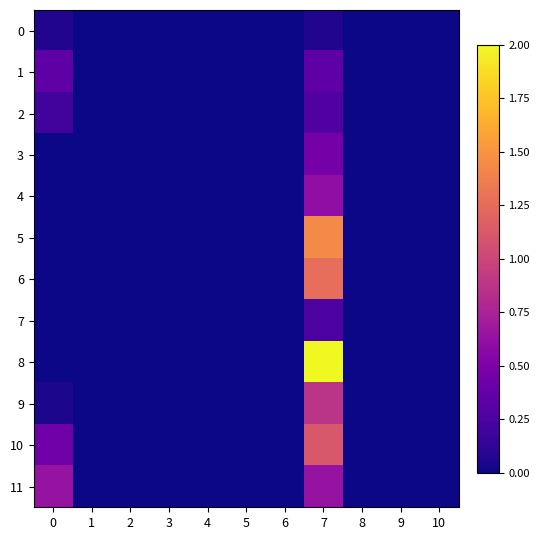

Reading right to left, list all the values displayed in this chart.

0: 10=0.0	9=0.0	8=0.0	7=0.1	6=0.0	5=0.0	4=0.0	3=0.0	2=0.0	1=0.0	0=0.1
1: 10=0.0	9=0.0	8=0.0	7=0.3	6=0.0	5=0.0	4=0.0	3=0.0	2=0.0	1=0.0	0=0.3
2: 10=0.0	9=0.0	8=0.0	7=0.3	6=0.0	5=0.0	4=0.0	3=0.0	2=0.0	1=0.0	0=0.2
3: 10=0.0	9=0.0	8=0.0	7=0.5	6=0.0	5=0.0	4=0.0	3=0.0	2=0.0	1=0.0	0=0.0
4: 10=0.0	9=0.0	8=0.0	7=0.6	6=0.0	5=0.0	4=0.0	3=0.0	2=0.0	1=0.0	0=0.0
5: 10=0.0	9=0.0	8=0.0	7=1.4	6=0.0	5=0.0	4=0.0	3=0.0	2=0.0	1=0.0	0=0.0
6: 10=0.0	9=0.0	8=0.0	7=1.3	6=0.0	5=0.0	4=0.0	3=0.0	2=0.0	1=0.0	0=0.0
7: 10=0.0	9=0.0	8=0.0	7=0.3	6=0.0	5=0.0	4=0.0	3=0.0	2=0.0	1=0.0	0=0.0
8: 10=0.0	9=0.0	8=0.0	7=2.0	6=0.0	5=0.0	4=0.0	3=0.0	2=0.0	1=0.0	0=0.0
9: 10=0.0	9=0.0	8=0.0	7=0.9	6=0.0	5=0.0	4=0.0	3=0.0	2=0.0	1=0.0	0=0.0
10: 10=0.0	9=0.0	8=0.0	7=1.1	6=0.0	5=0.0	4=0.0	3=0.0	2=0.0	1=0.0	0=0.4
11: 10=0.0	9=0.0	8=0.0	7=0.6	6=0.0	5=0.0	4=0.0	3=0.0	2=0.0	1=0.0	0=0.6